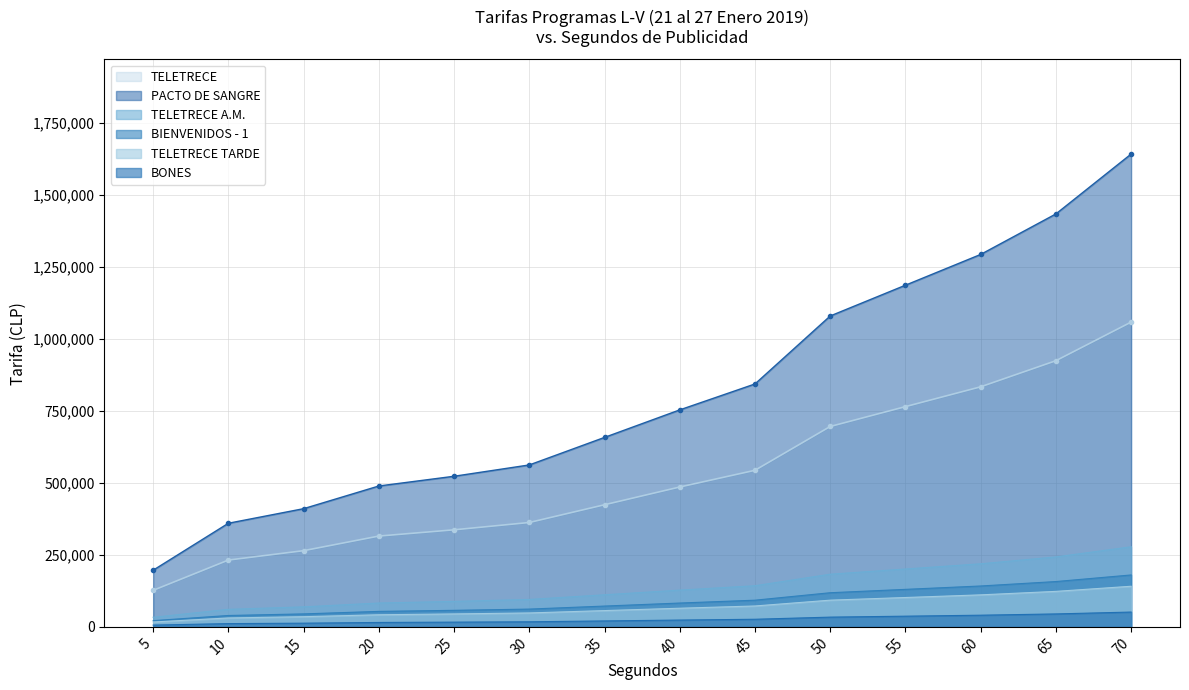

Reading right to left, list all the values displayed in this chart.

TELETRECE: 70=1057900	65=923900	60=833300	55=764500	50=695600	45=543500	40=485500	35=423900	30=362300	25=336900	20=315200	15=264500	10=231900	5=126800
PACTO DE SANGRE: 70=1641300	65=1433400	60=1292800	55=1186000	50=1079200	45=843200	40=753200	35=657700	30=562100	25=522800	20=489000	15=410300	10=359700	5=196700
TELETRECE A.M.: 70=278000	65=242800	60=219000	55=200900	50=182800	45=142800	40=127600	35=111400	30=95200	25=88500	20=82800	15=69500	10=60900	5=33300
BIENVENIDOS - 1: 70=180200	65=157300	60=141900	55=130200	50=118500	45=92600	40=82700	35=72200	30=61700	25=57400	20=53700	15=45000	10=39500	5=21600
TELETRECE TARDE: 70=141000	65=123200	60=111100	55=101900	50=92700	45=72500	40=64700	35=56500	30=48300	25=44900	20=42000	15=35300	10=30900	5=16900
BONES: 70=51400	65=44900	60=40500	55=37100	50=33800	45=26400	40=23600	35=20600	30=17600	25=16400	20=15300	15=12800	10=11300	5=6200